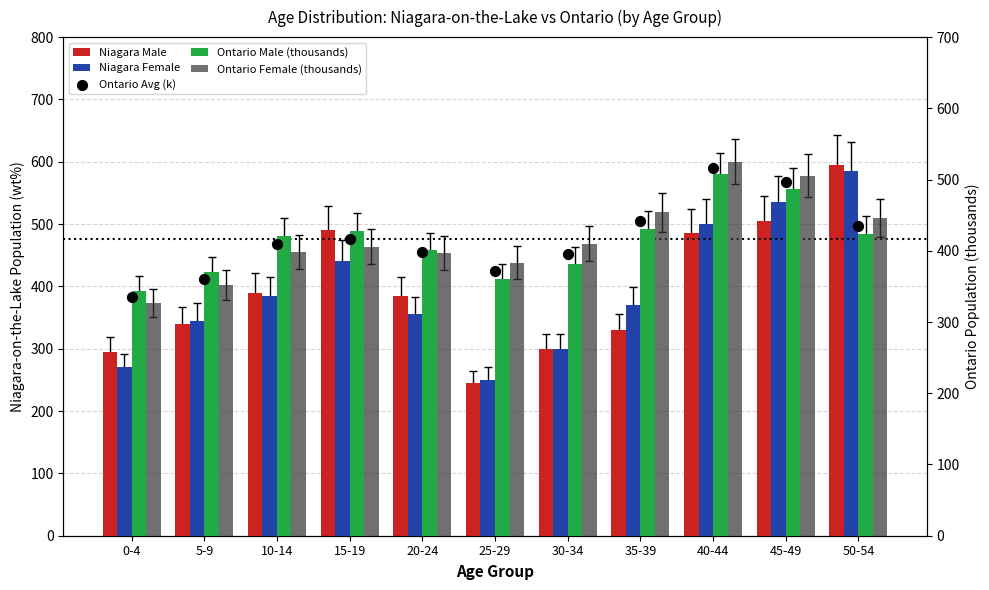

Is the value of Ontario Female (thousands) at 50-54 greater than the value of Niagara Male at 35-39?

Yes